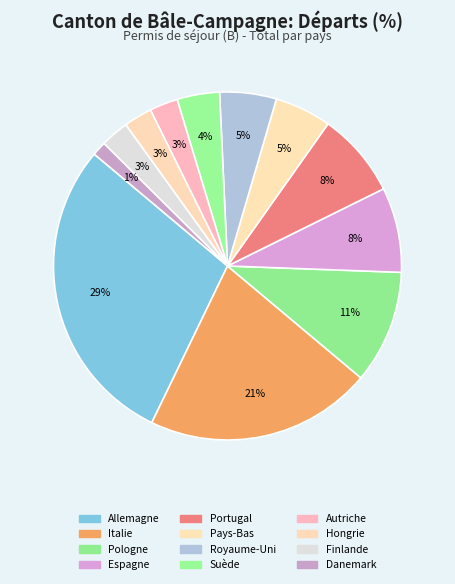

True or false: Danemark accounts for 1% of the total.

True